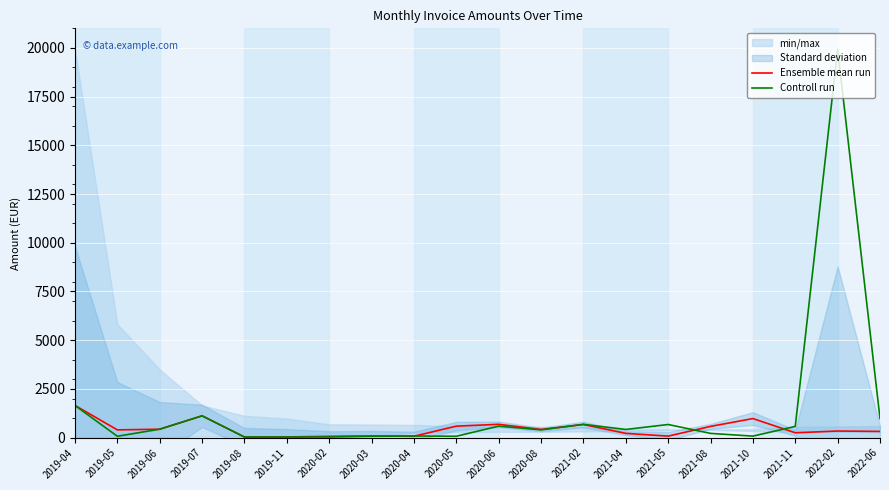

What value does the Ensemble mean run series have at 2020-06?

684.6